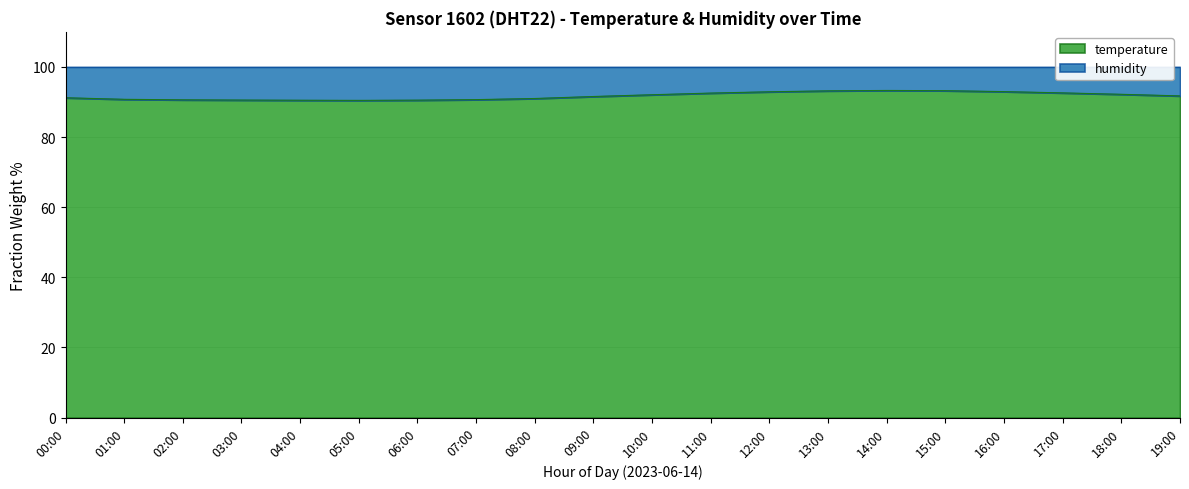

Which category has the highest value across all series?

14:00